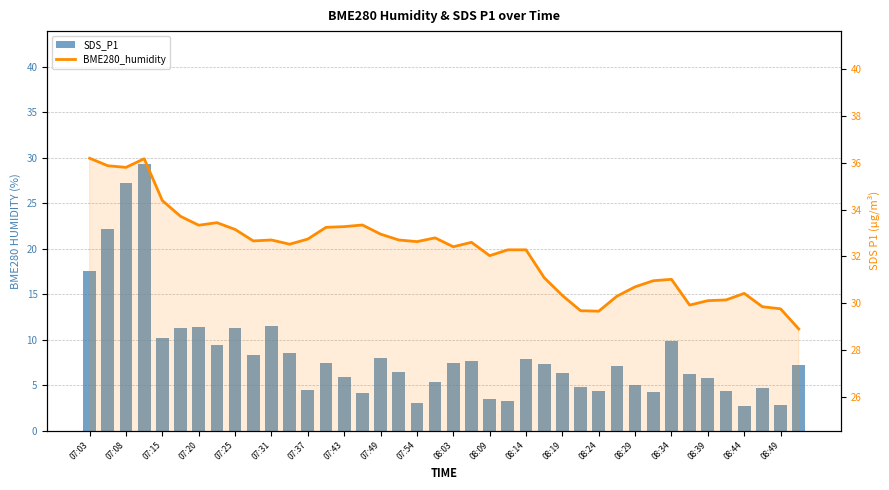

What is the minimum value shown in the chart?

2.7